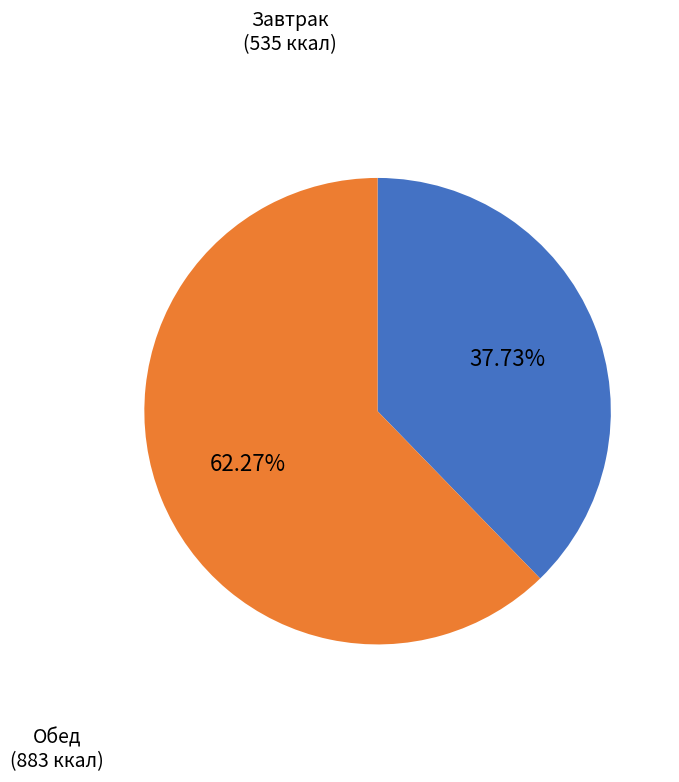

How many segments does this pie chart have?

2